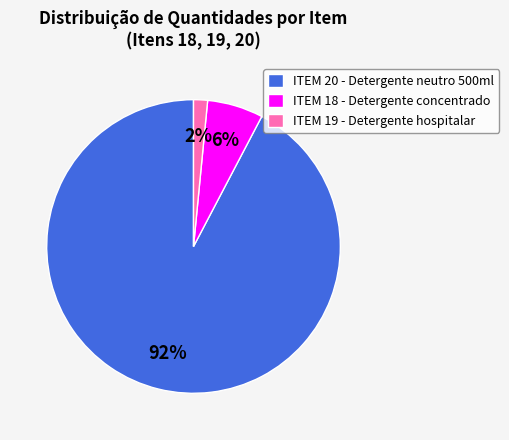

Which has a higher value, ITEM 18 - Detergente concentrado or ITEM 20 - Detergente neutro 500ml?

ITEM 20 - Detergente neutro 500ml